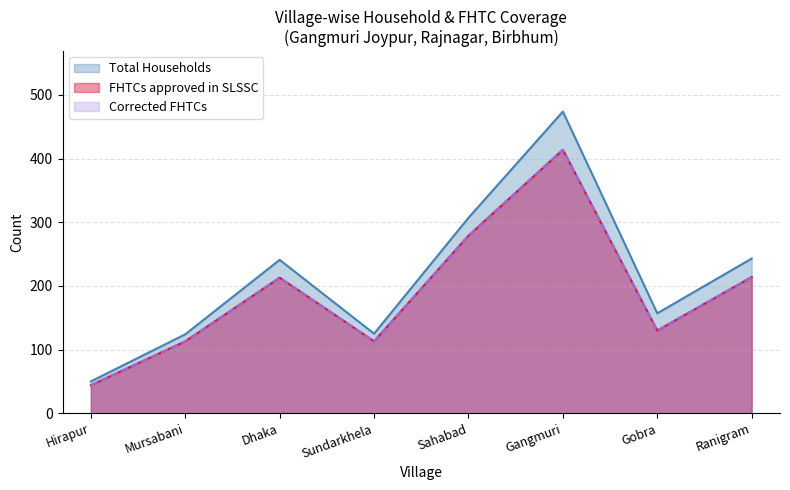

Where does the Corrected FHTCs series first go above 213?

Sahabad